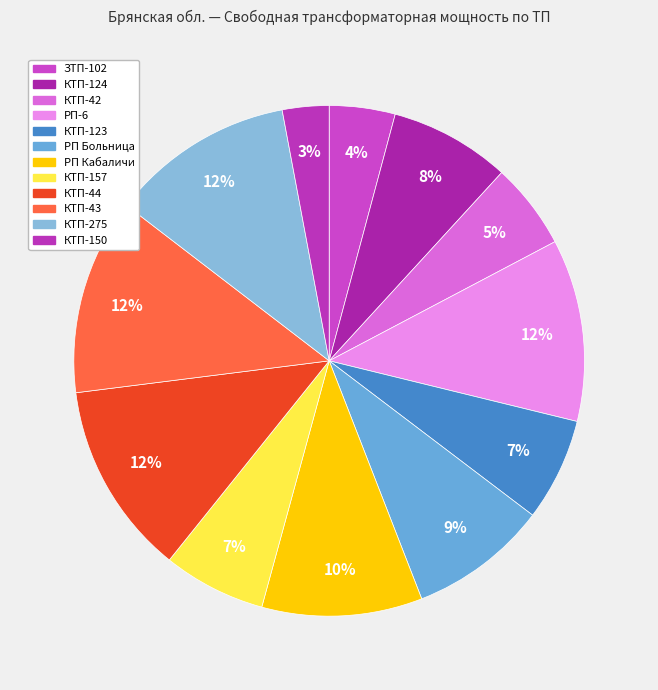

What percentage is the КТП-43 slice, to the nearest percent?

12%